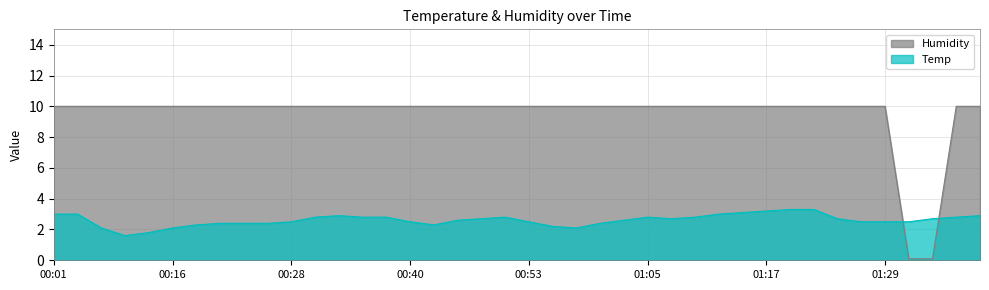

Between 00:40 and 00:38, which is larger?

00:38